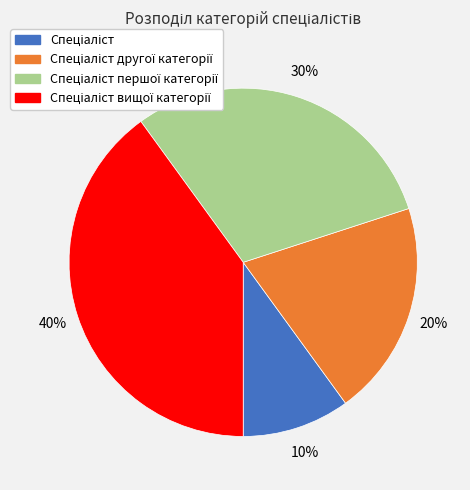

To the nearest percent, what is the difference between the largest and smallest slice percentages?

30%